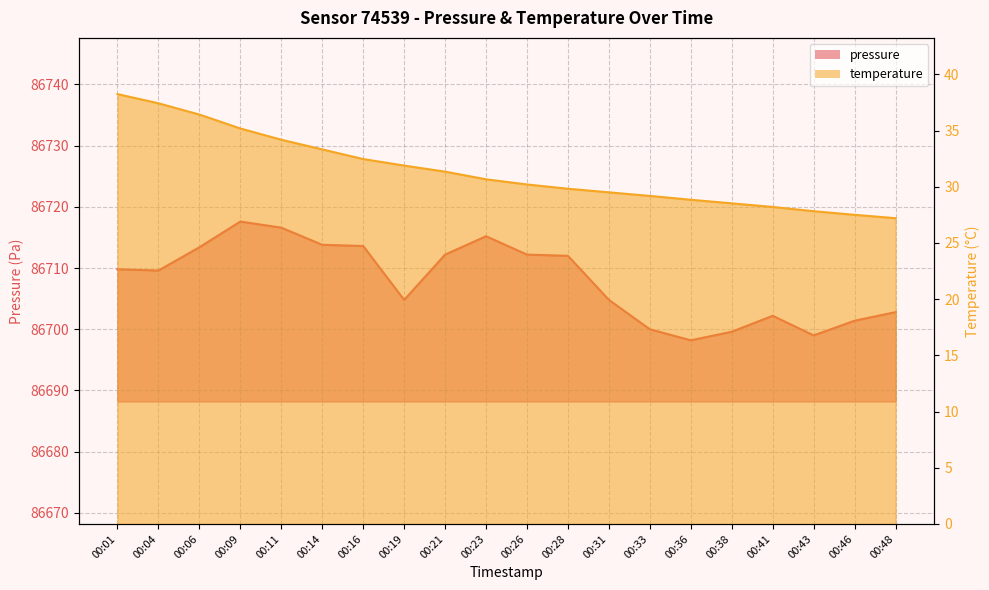

Rank the series by their maximum value, from lowest to highest.

temperature, pressure